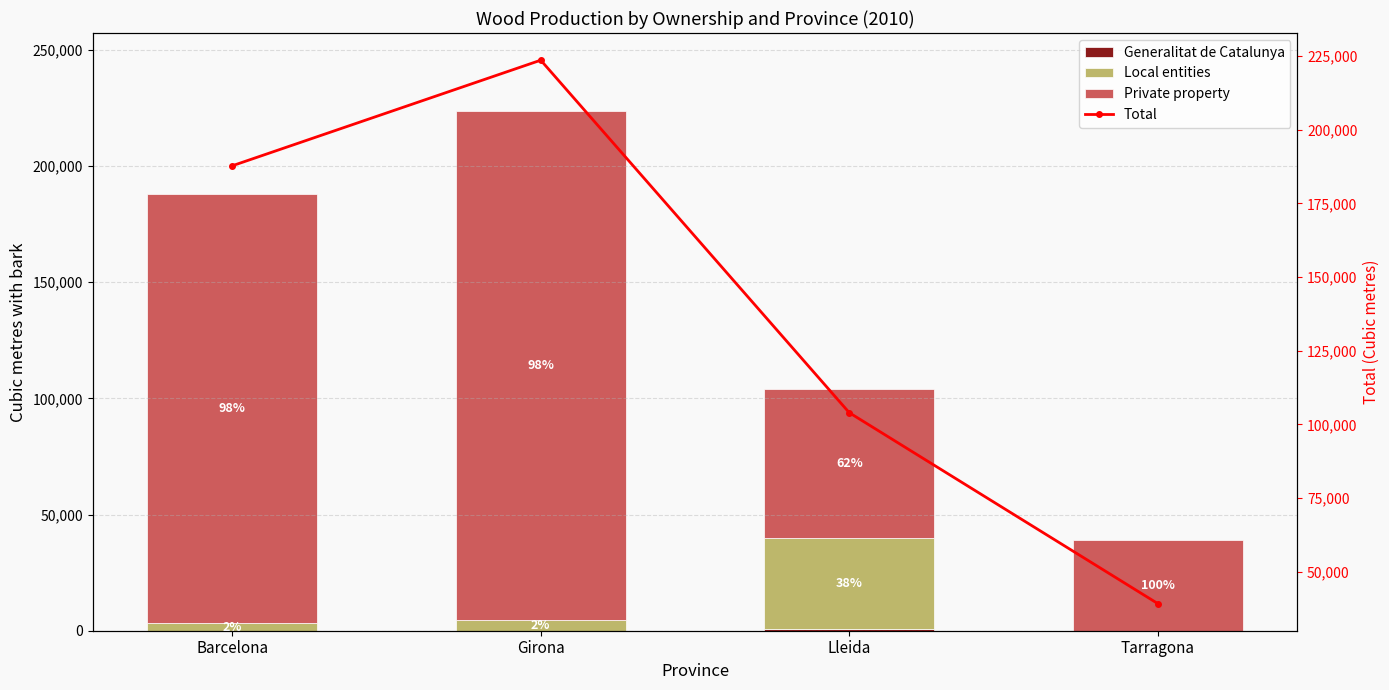

Count the number of categories in the chart.

4